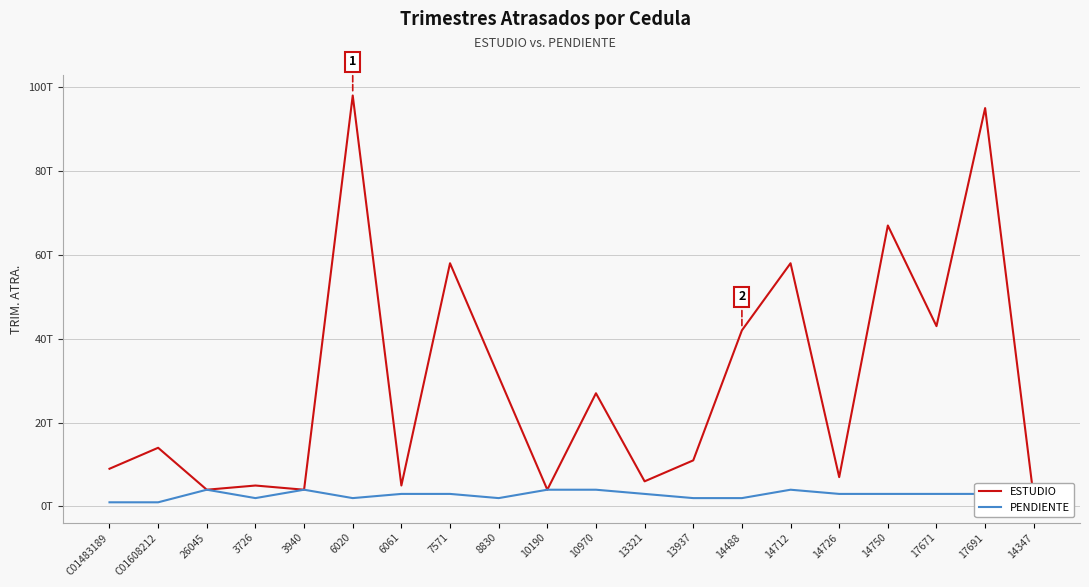

Is it true that PENDIENTE equals 5 at 17691?

False